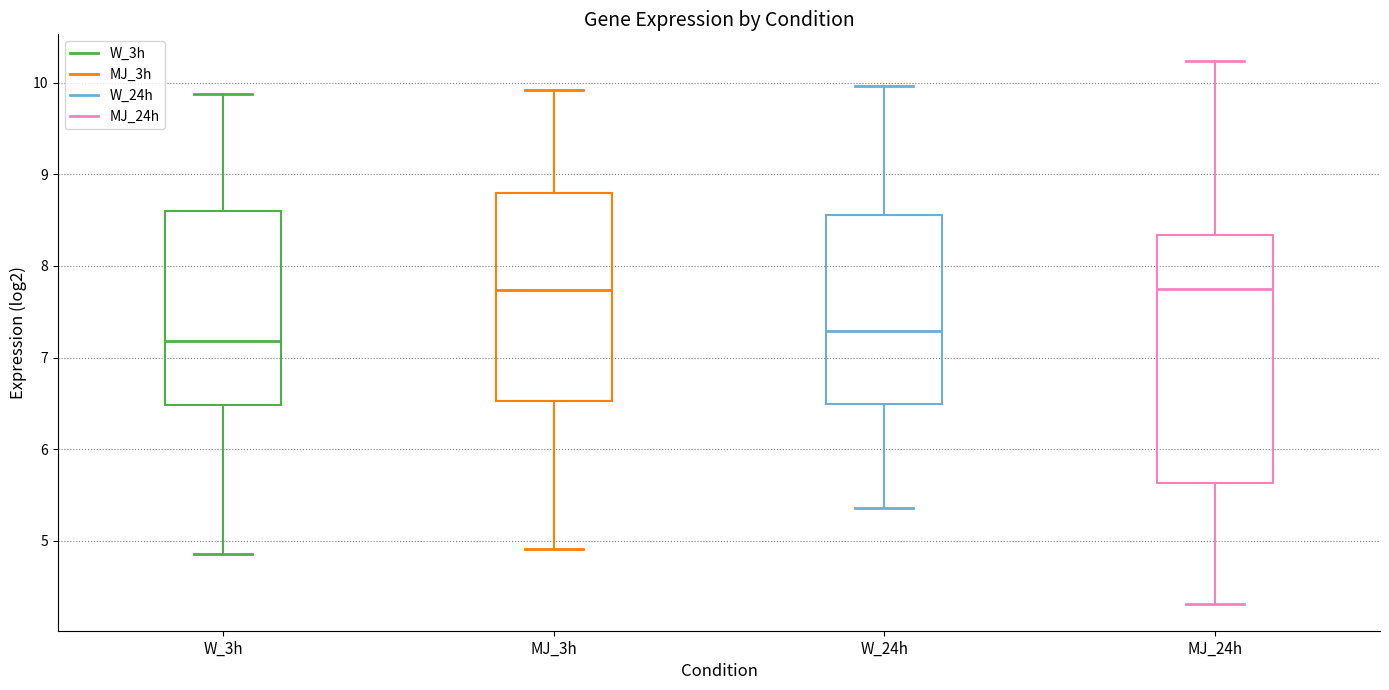

Reading left to right, transcribe this box plot: for each box, give where its median line is, the range the box spans, and where its two whiskers end, as read against the y-axis. The values are not printed on the chart, so give them approximately, as read against the axis.

W_3h: median 7.2, box 6.5 to 8.6, whiskers 4.9 to 9.9
MJ_3h: median 7.7, box 6.5 to 8.8, whiskers 4.9 to 9.9
W_24h: median 7.3, box 6.5 to 8.6, whiskers 5.4 to 10.0
MJ_24h: median 7.7, box 5.6 to 8.3, whiskers 4.3 to 10.2